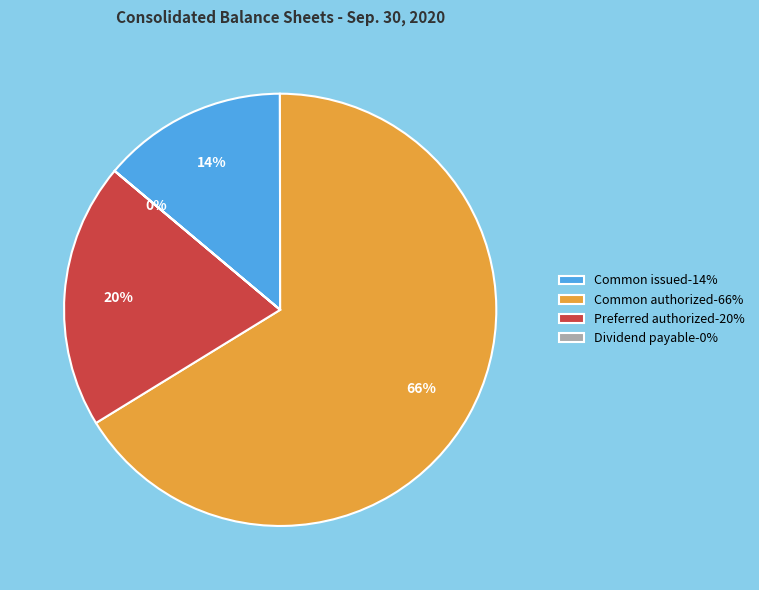

Is it true that Preferred authorized-20% is 20% of the pie?

True